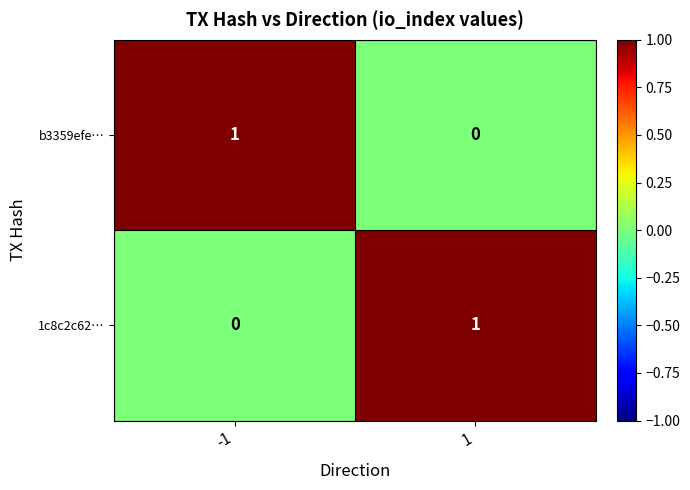

What is the greatest value displayed?

1